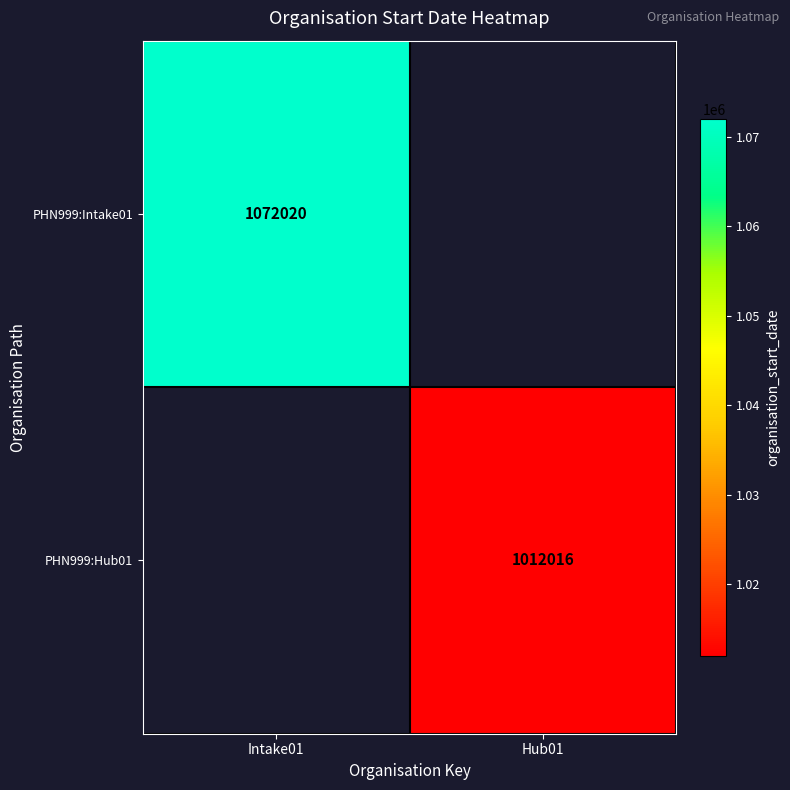

Is the value of PHN999:Intake01 at Intake01 greater than the value of PHN999:Hub01 at Hub01?

Yes